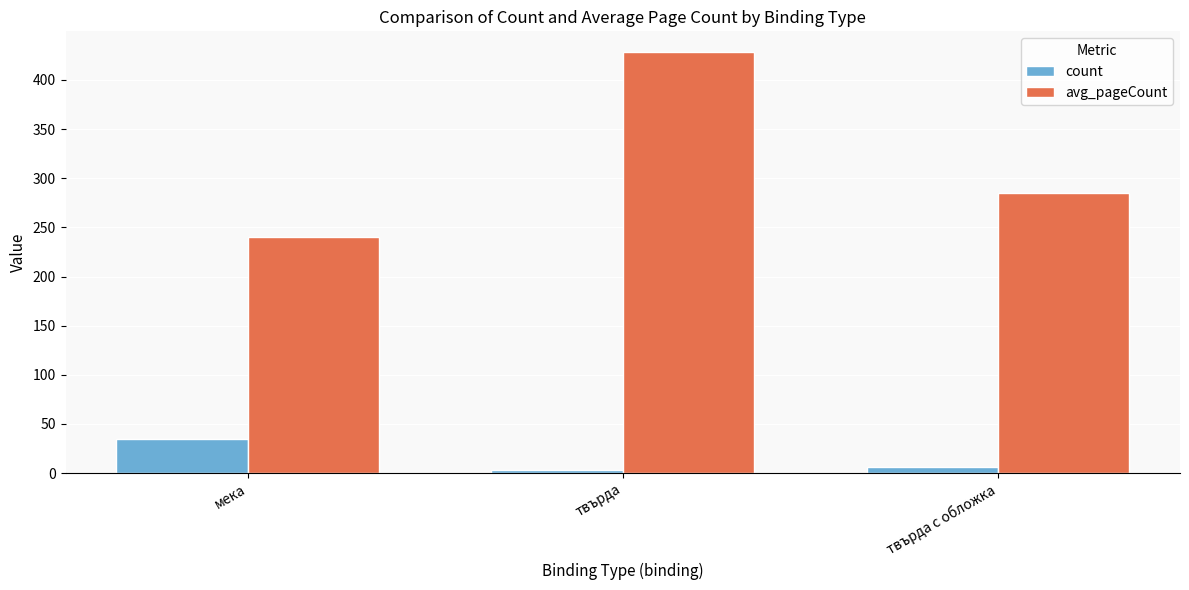

Reading left to right, list all the values displayed in this chart.

count: мека=35.0	твърда=3.0	твърда с обложка=6.0
avg_pageCount: мека=240.0	твърда=428.0	твърда с обложка=285.3